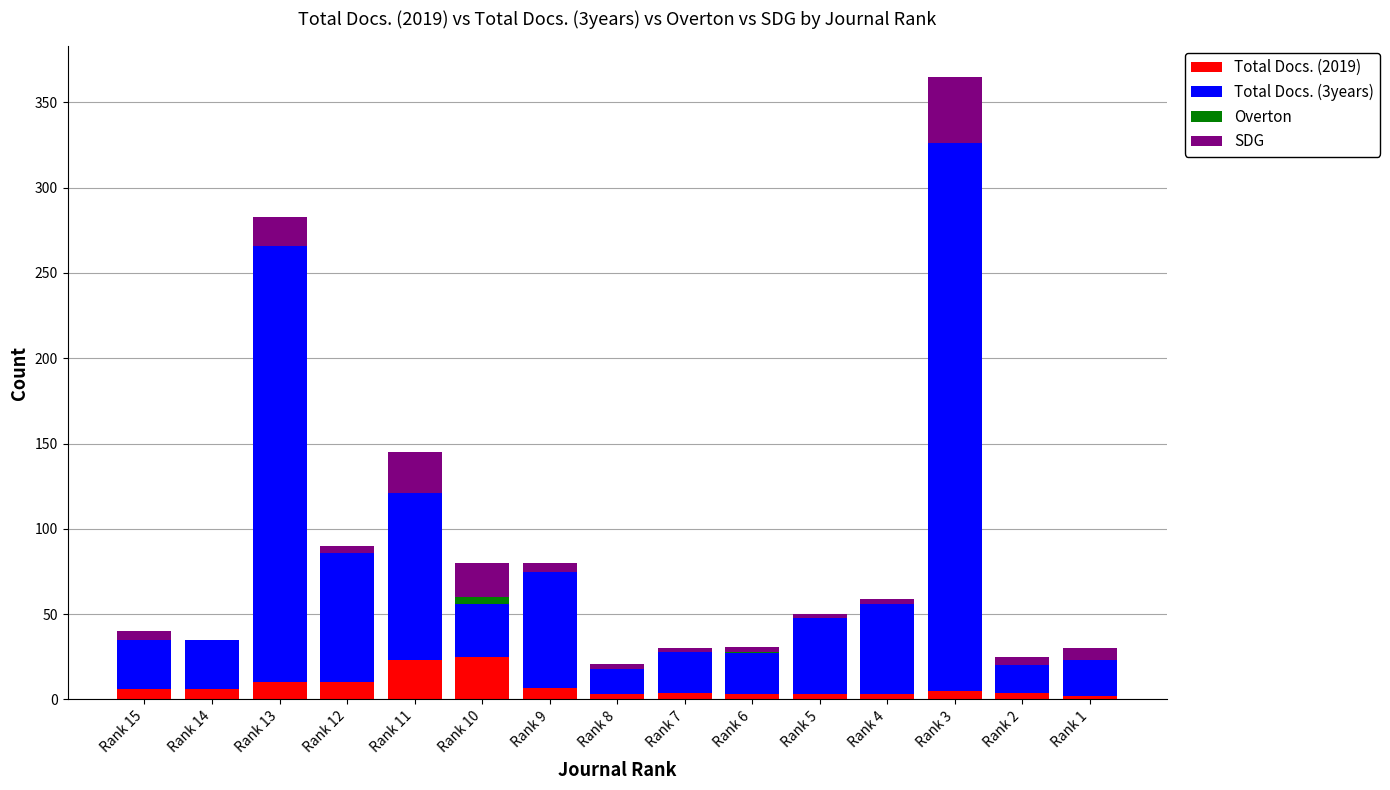

At which category is the sum across all series the highest?

Rank 3